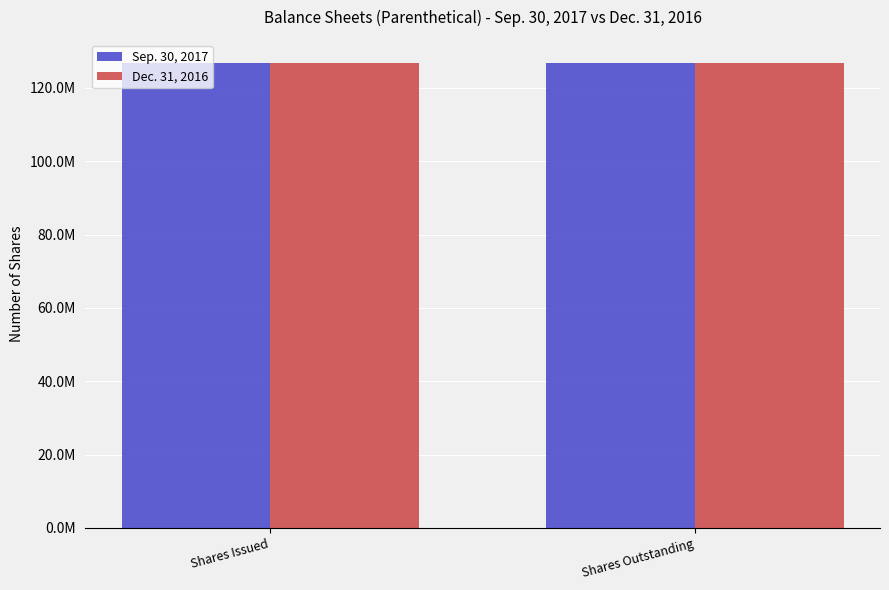

What is the value of the Dec. 31, 2016 bar at the 2nd from the left?

126733337